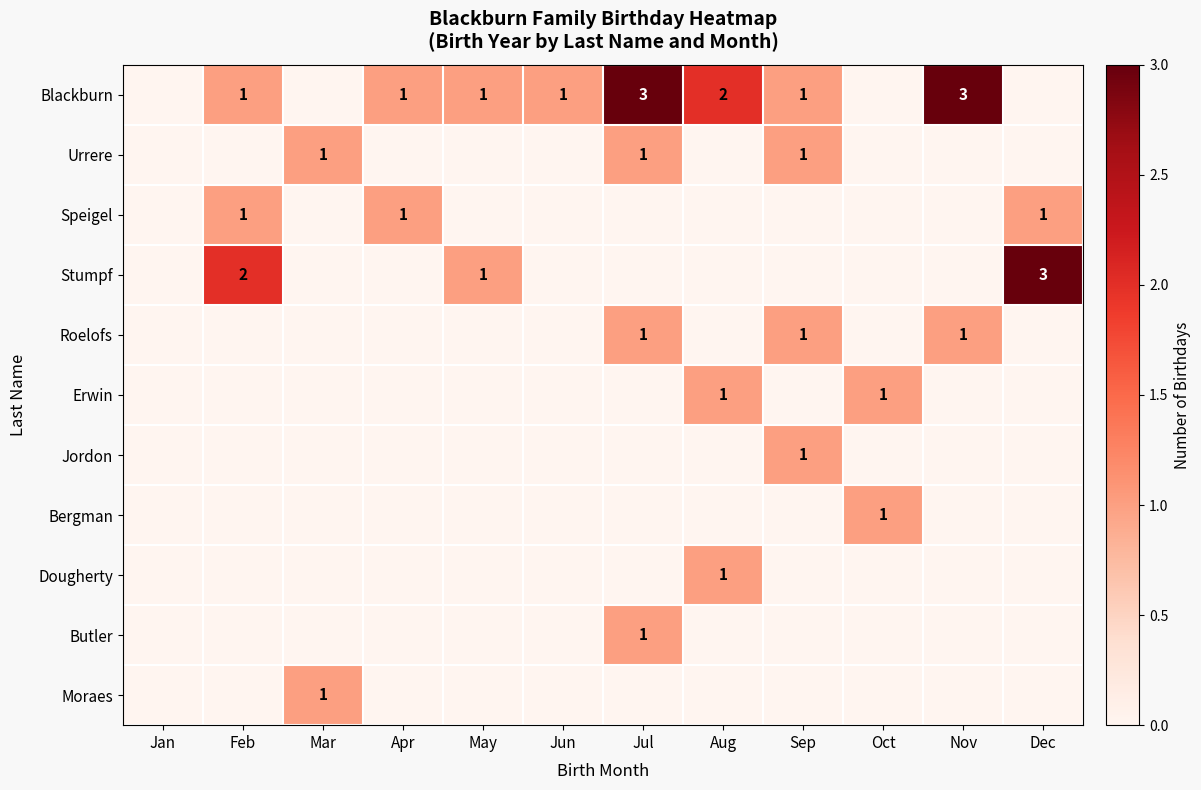

Is the value of Jordon at Mar greater than the value of Erwin at Sep?

No